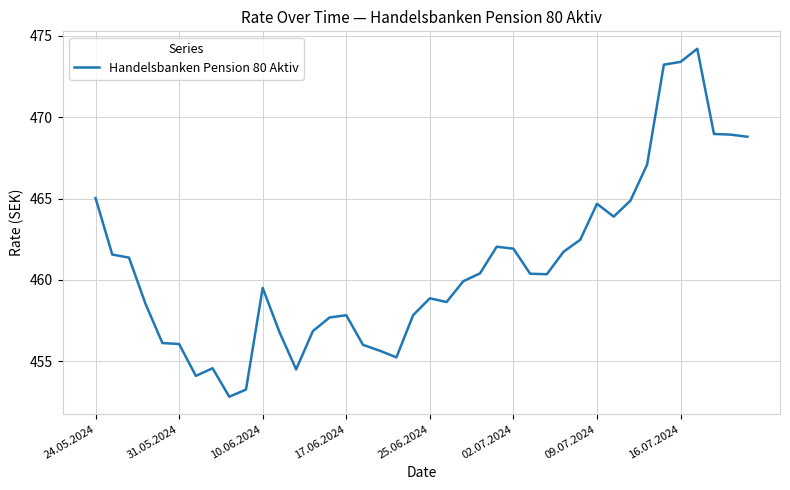

What is the minimum value shown in the chart?

452.8